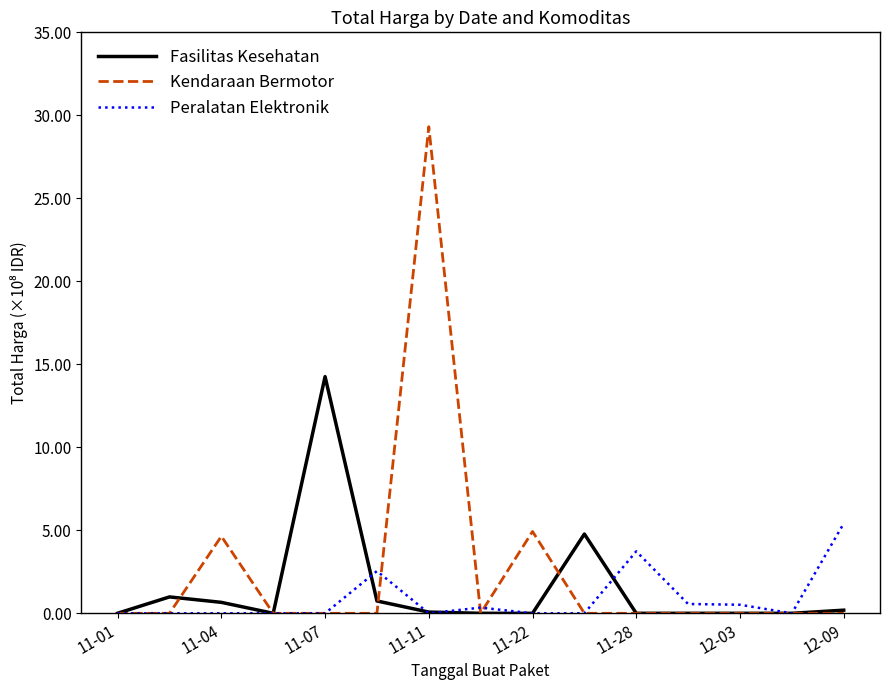

How many distinct data groups are displayed?

3